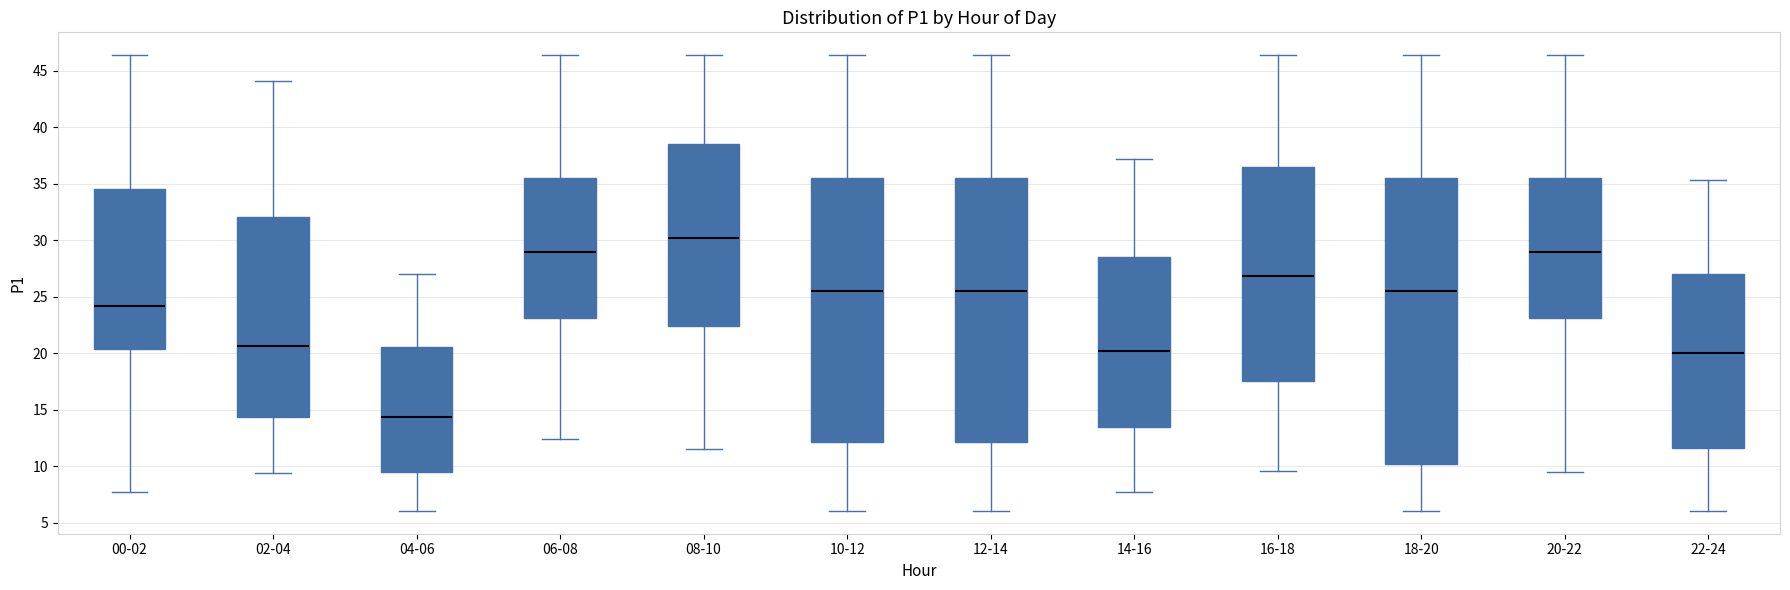

Reading left to right, read every box against the y-axis: the position of its median line, the range the box covers, and the ends of its whiskers. The values are not printed on the chart, so give them approximately, as read against the axis.

00-02: median 24.0, box 20.5 to 34.5, whiskers 7.5 to 46.5
02-04: median 20.5, box 14.5 to 32.0, whiskers 9.5 to 44.0
04-06: median 14.5, box 9.5 to 20.5, whiskers 6.0 to 27.0
06-08: median 29.0, box 23.0 to 35.5, whiskers 12.5 to 46.5
08-10: median 30.0, box 22.5 to 38.5, whiskers 11.5 to 46.5
10-12: median 25.5, box 12.0 to 35.5, whiskers 6.0 to 46.5
12-14: median 25.5, box 12.0 to 35.5, whiskers 6.0 to 46.5
14-16: median 20.0, box 13.5 to 28.5, whiskers 7.5 to 37.0
16-18: median 27.0, box 17.5 to 36.5, whiskers 9.5 to 46.5
18-20: median 25.5, box 10.0 to 35.5, whiskers 6.0 to 46.5
20-22: median 29.0, box 23.0 to 35.5, whiskers 9.5 to 46.5
22-24: median 20.0, box 11.5 to 27.0, whiskers 6.0 to 35.5